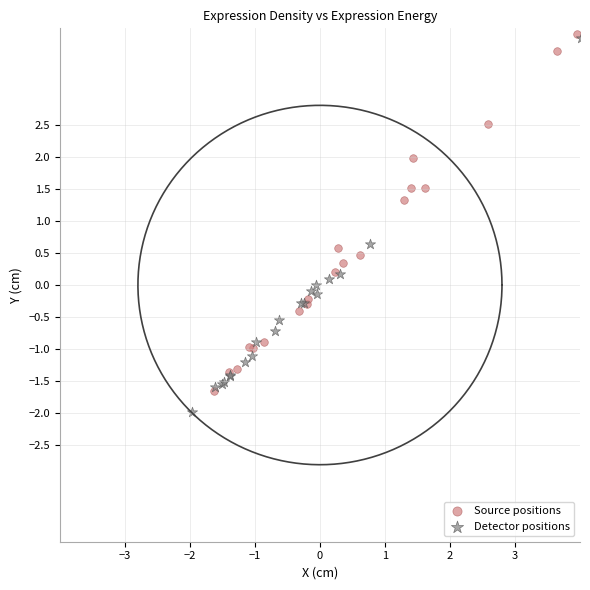

Which series contains the highest Y value?

Source positions